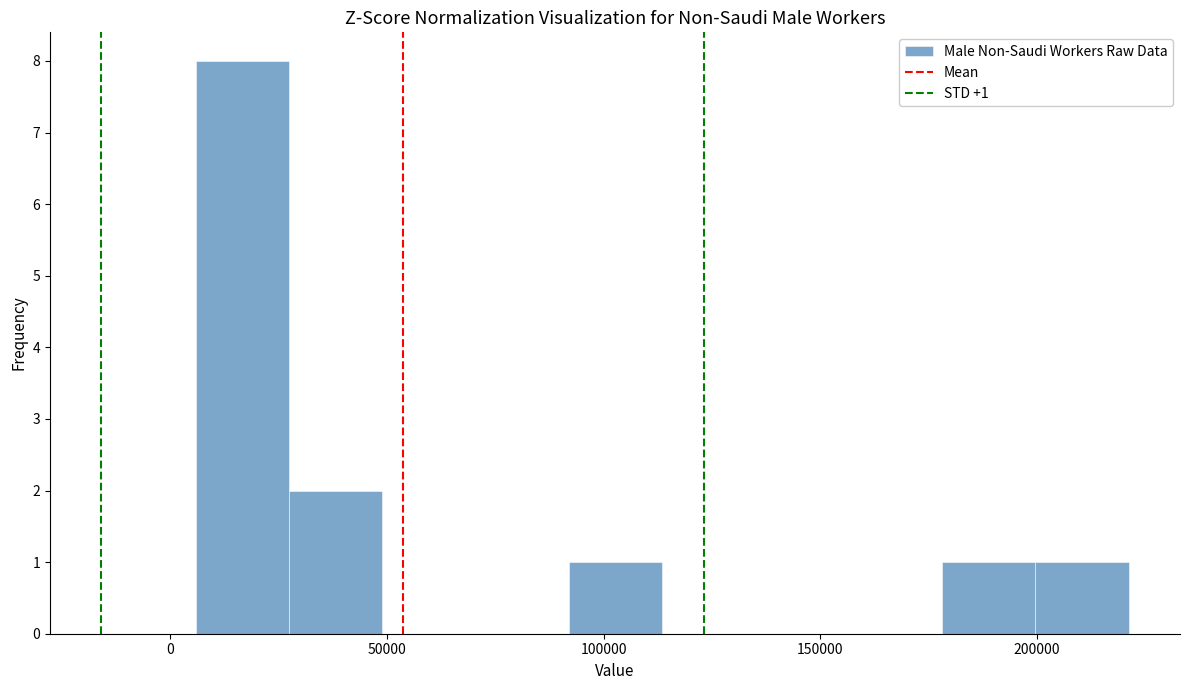

Over which range of the x-axis is the bar tallest?

5000 to 25000